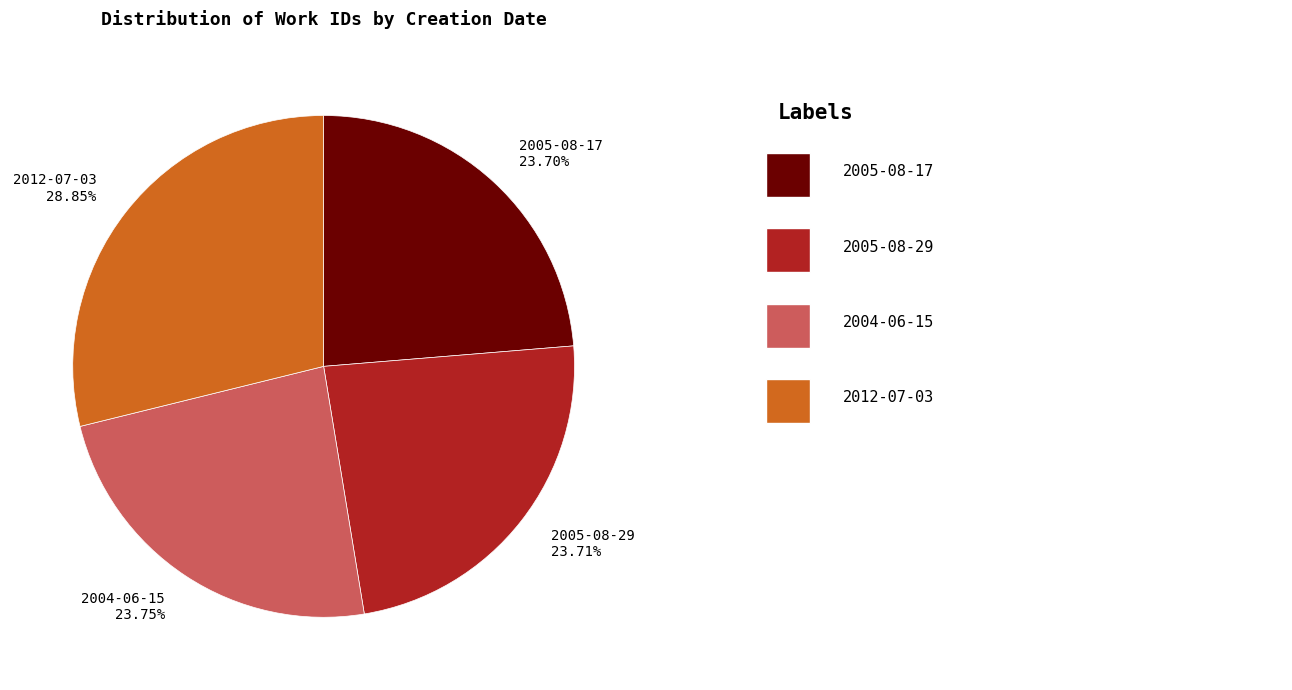

What is the total percentage of 2005-08-17 and 2004-06-15?

47.4%